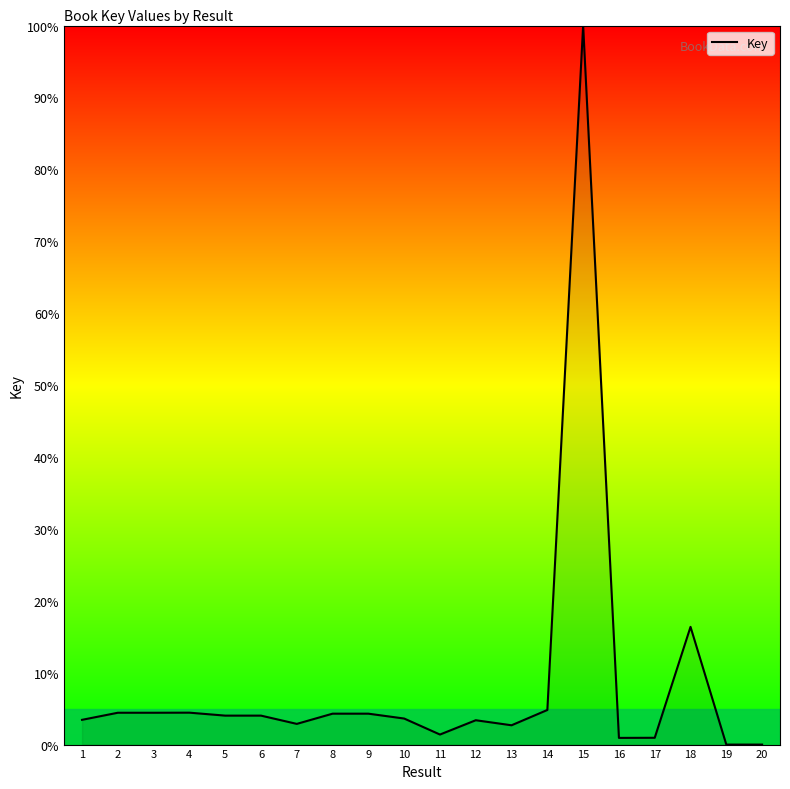

True or false: the data shows 4.4 at 2.

True